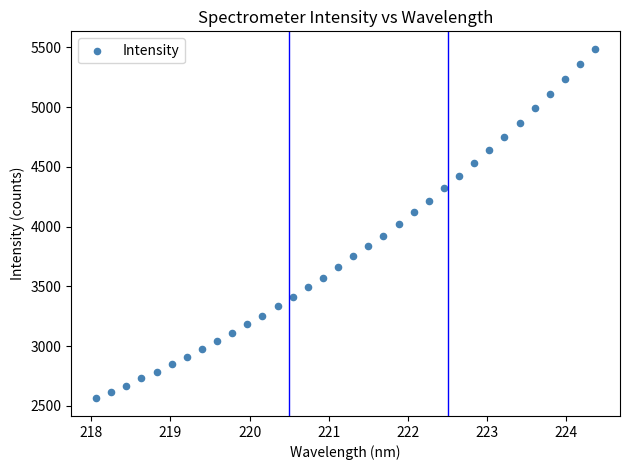

What is the range of Y values (max minus min)?

2927.6